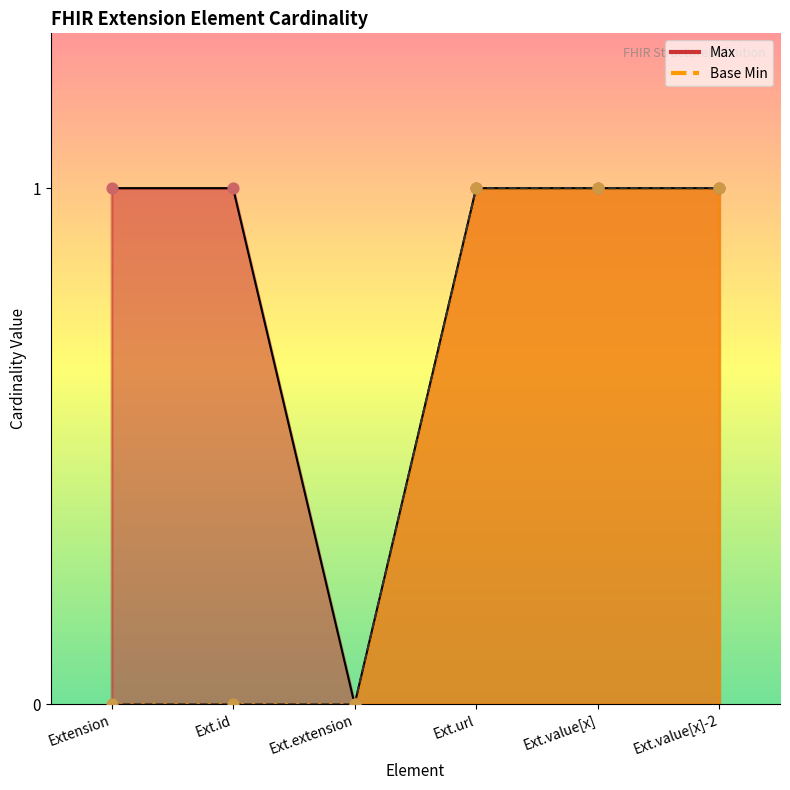

What is the total value across all series at Extension?

1